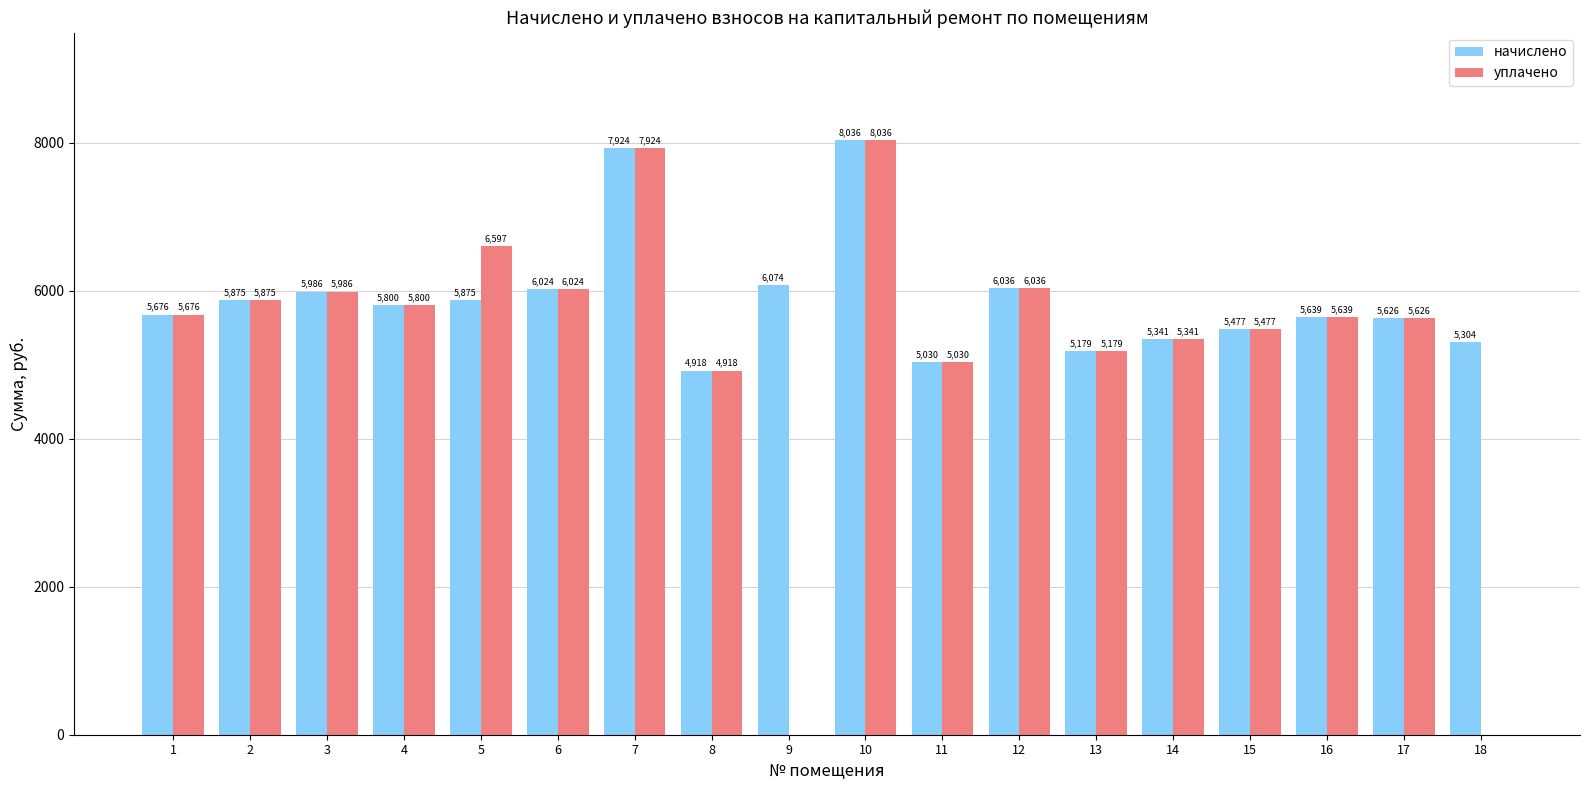

What are all the series names shown in the legend?

начислено, уплачено